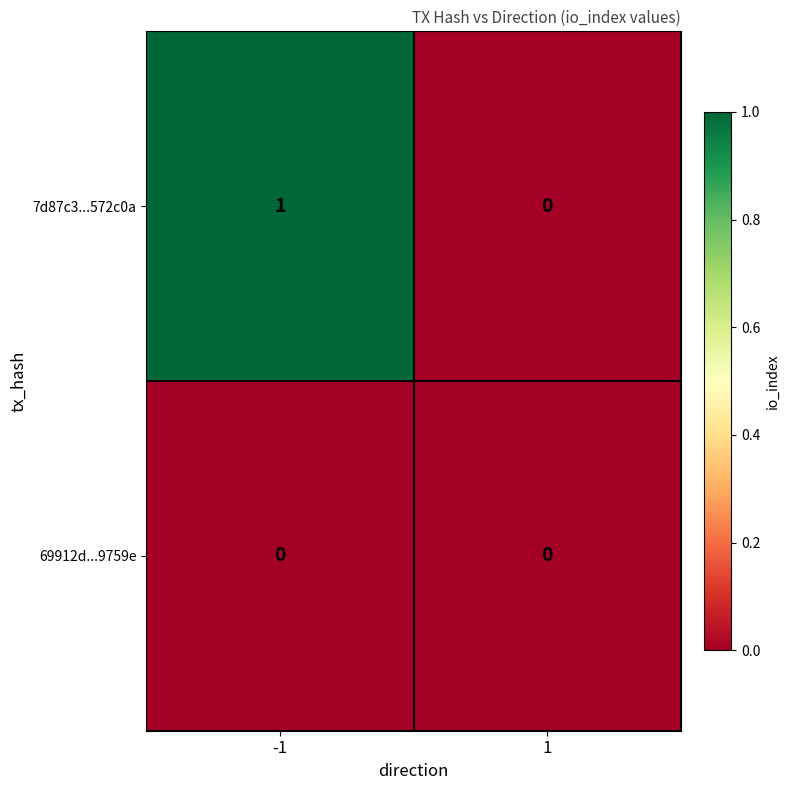

Reading left to right, what are all the values shown in this chart?

7d87c3...572c0a: -1=1	1=0
69912d...9759e: -1=0	1=0